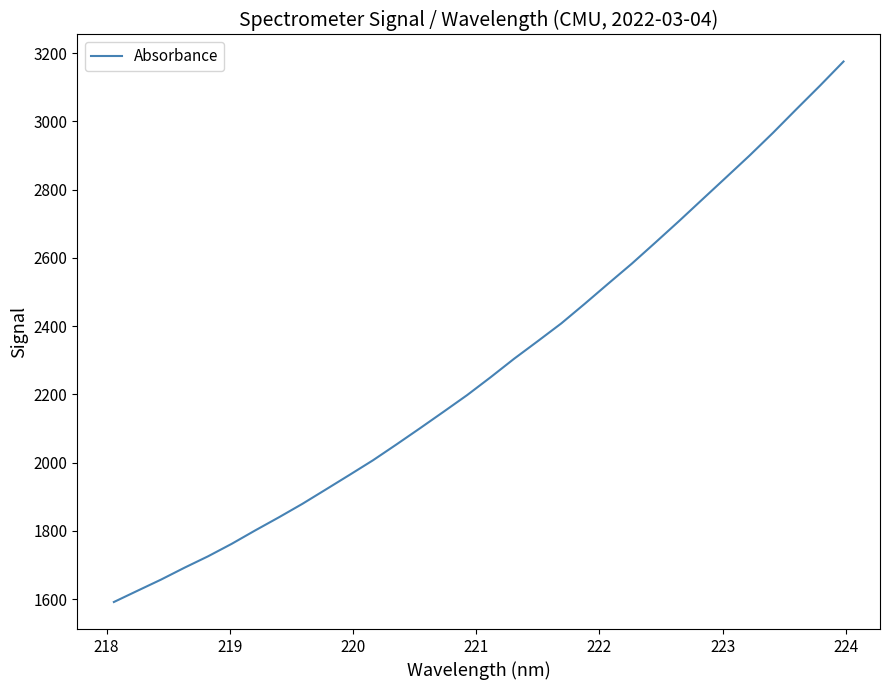

What is the difference between the maximum and minimum values?

1583.5